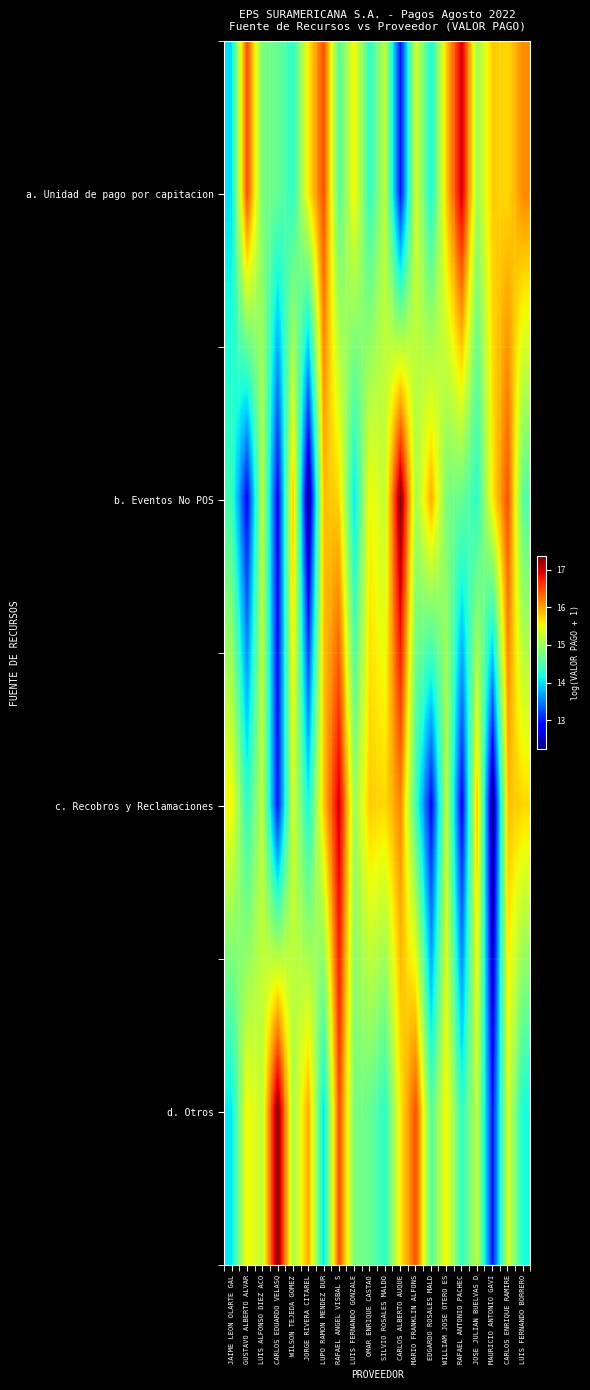

Between LUIS FERNANDO GONZALE and LUIS FERNANDO BORRERO, which series saw the biggest shift?

c. Recobros y Reclamaciones